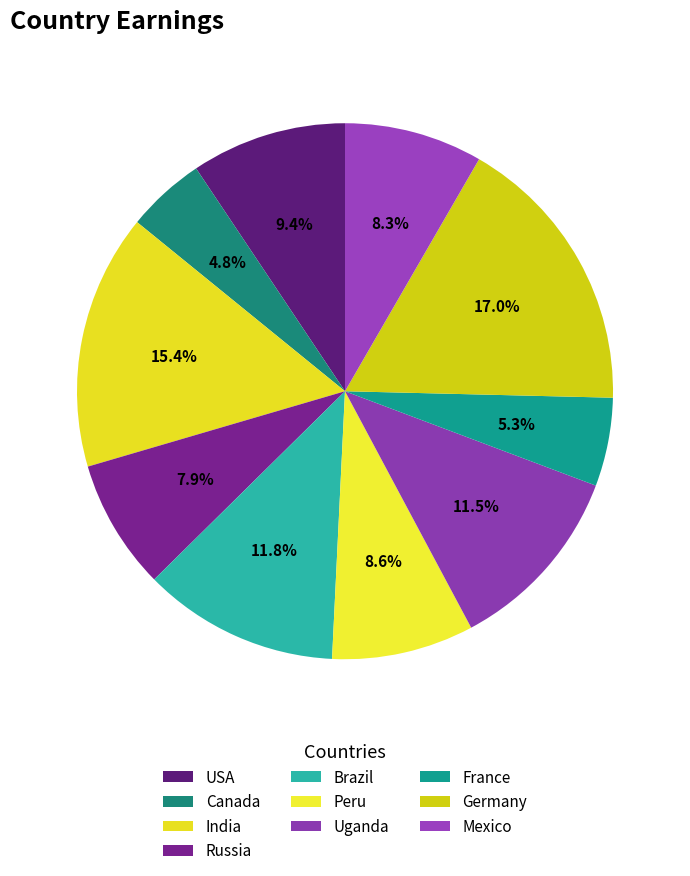

To the nearest percent, what percentage of the pie is Brazil?

12%